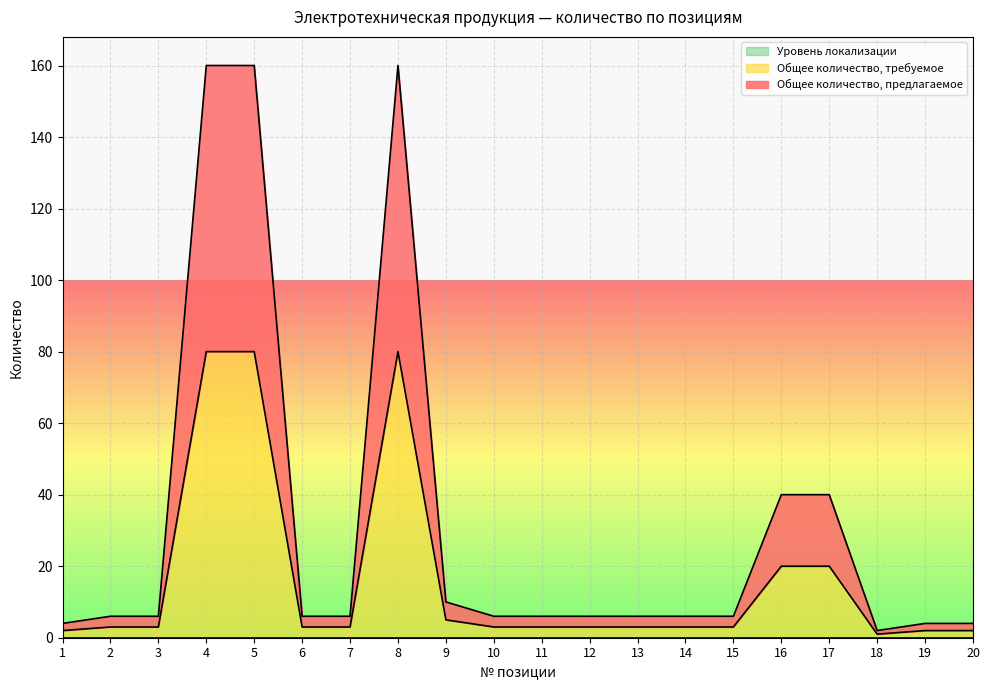

The Общее количество, предлагаемое series shows 2 at 1. True or false?

True